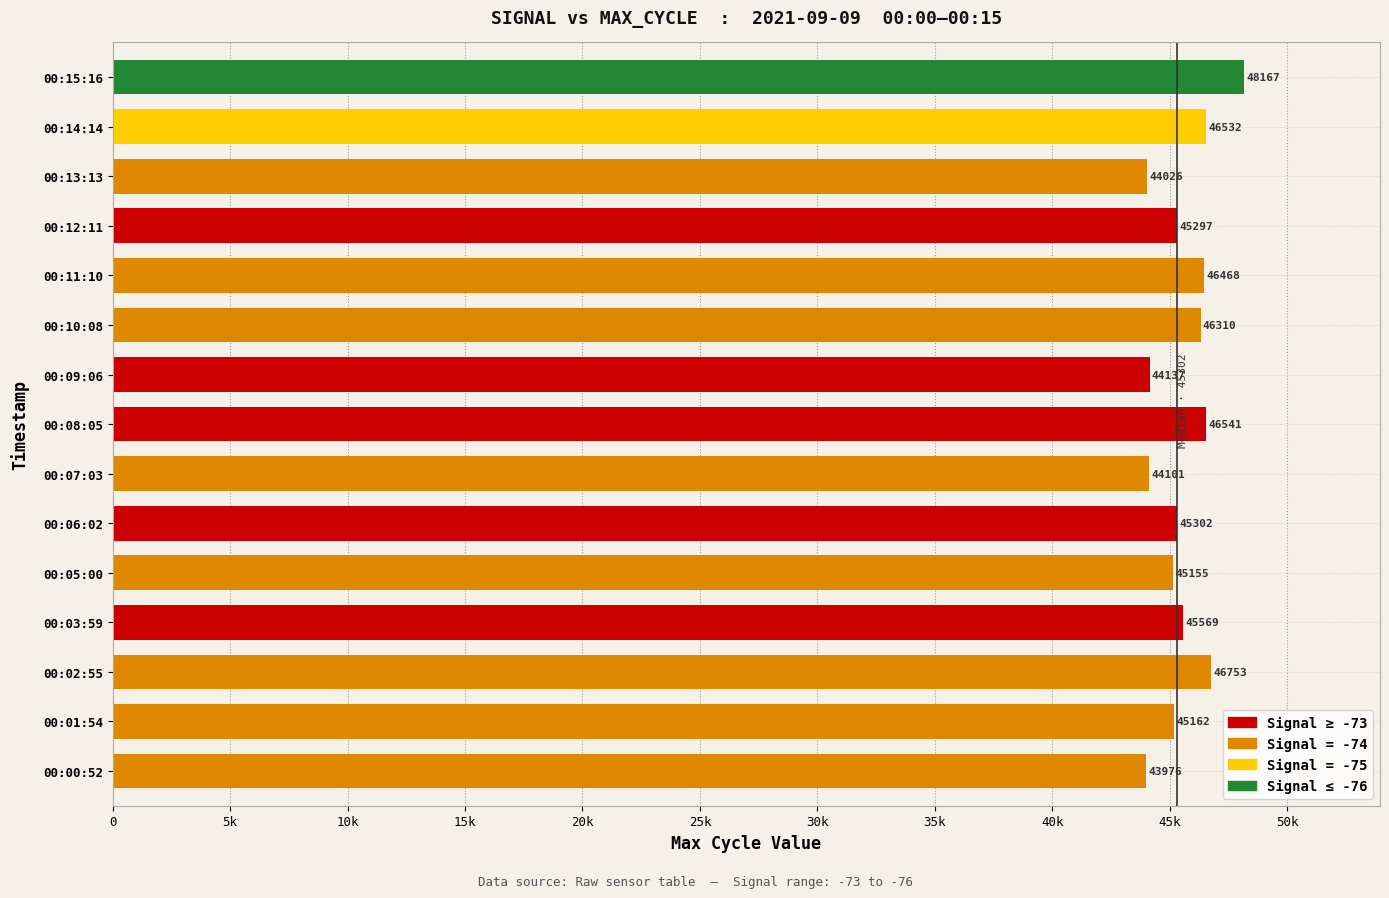

List the labels in order of value, smallest first.

00:00:52, 00:13:13, 00:07:03, 00:09:06, 00:05:00, 00:01:54, 00:12:11, 00:06:02, 00:03:59, 00:10:08, 00:11:10, 00:14:14, 00:08:05, 00:02:55, 00:15:16